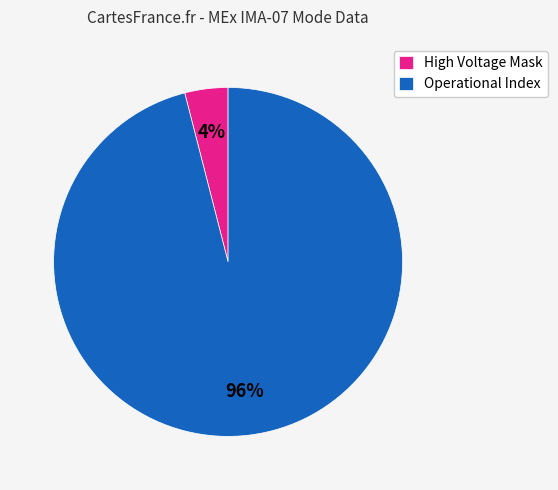

Between Operational Index and High Voltage Mask, which is larger?

Operational Index